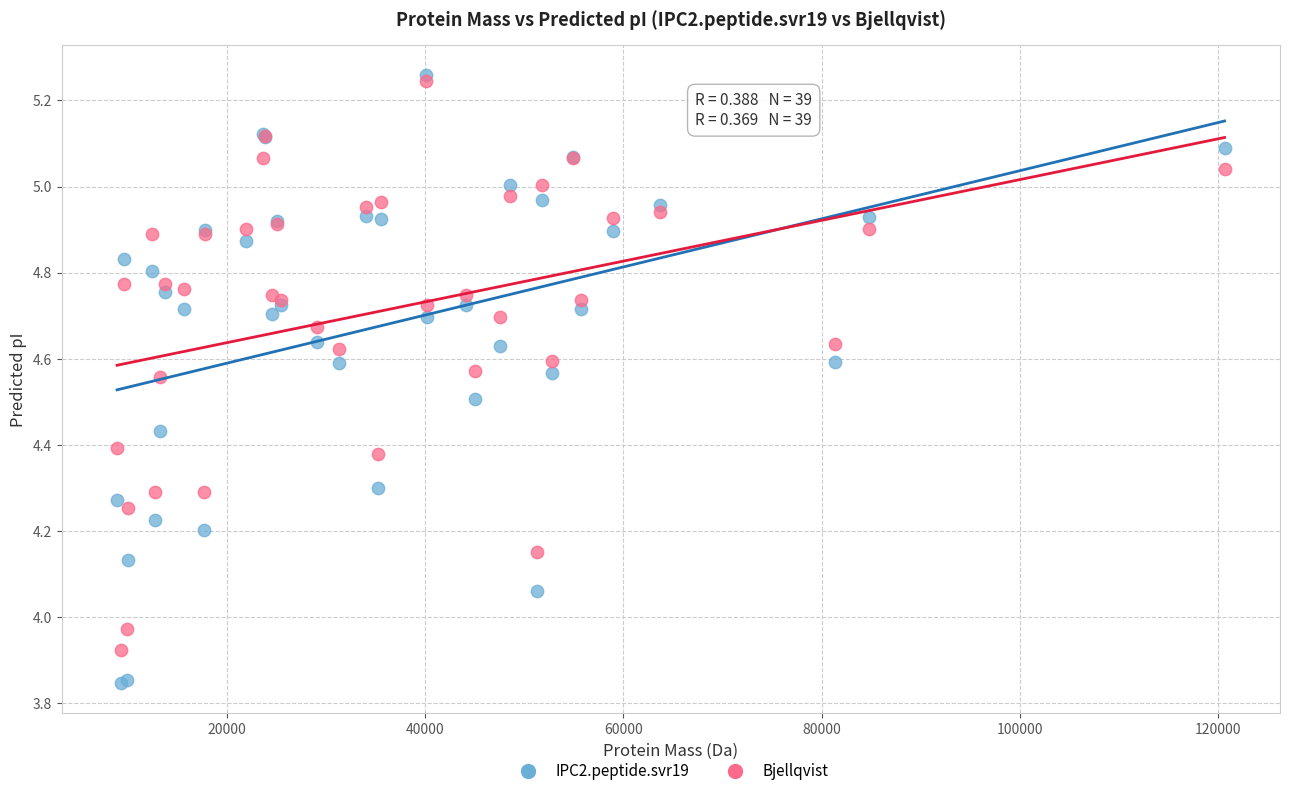

Which series reaches the minimum Y coordinate?

IPC2.peptide.svr19